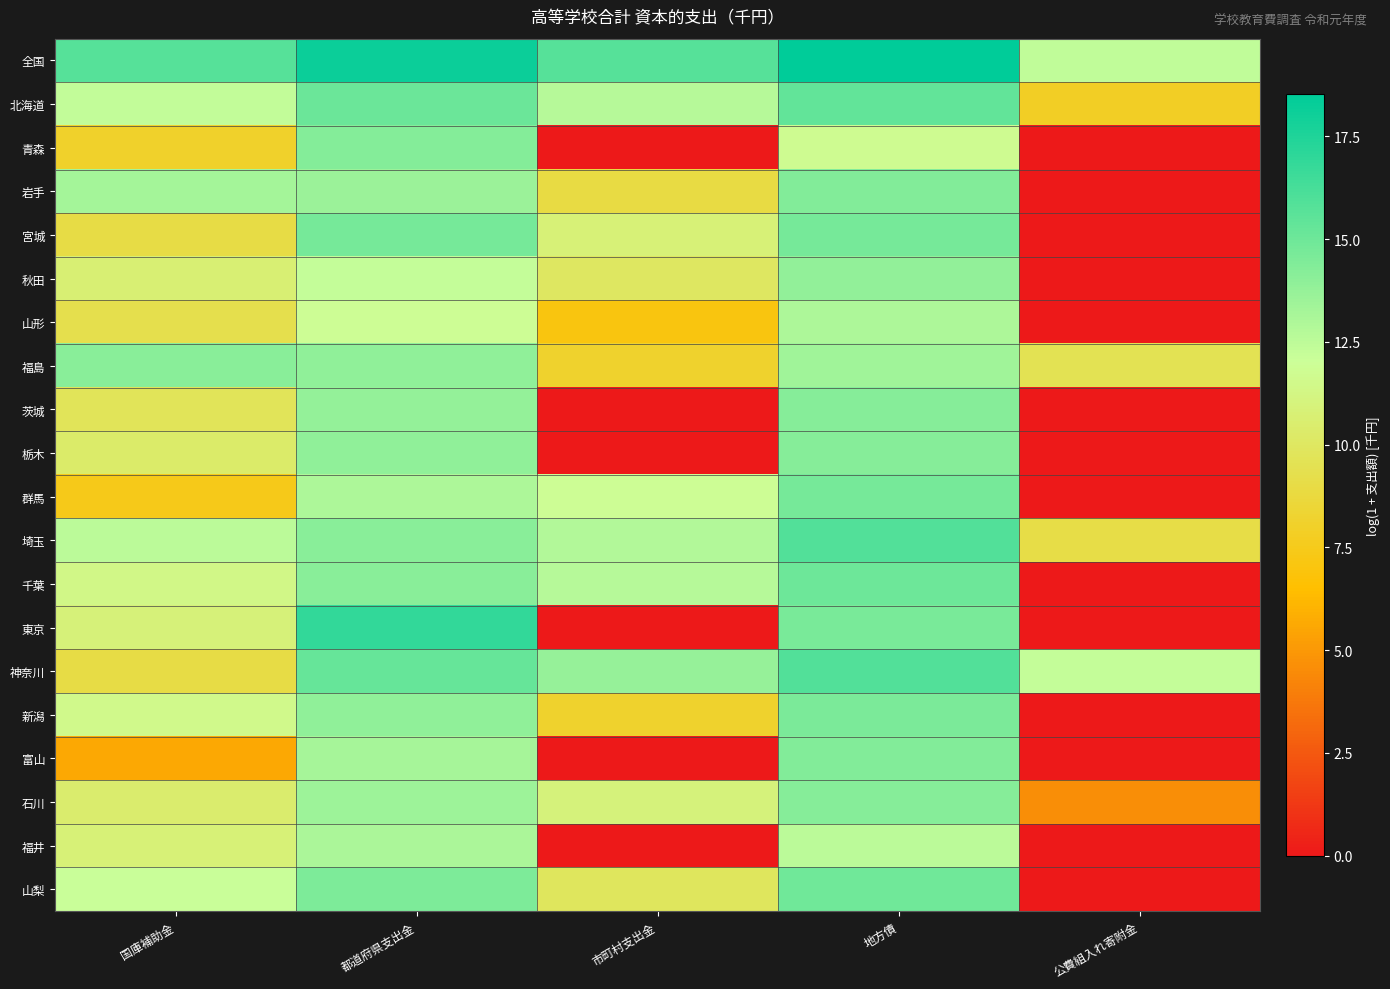

Count the number of categories in the chart.

5